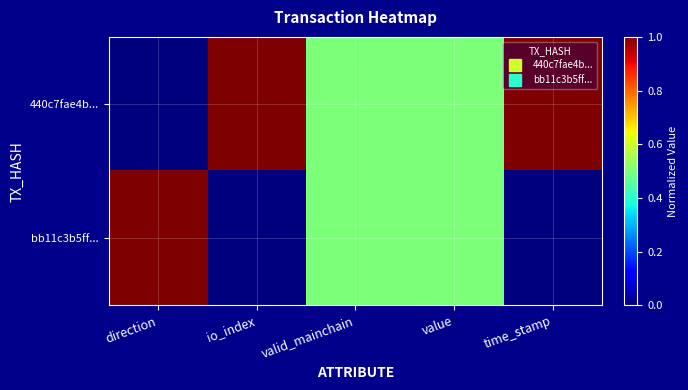

Which series changed the most between value and time_stamp?

440c7fae4b...